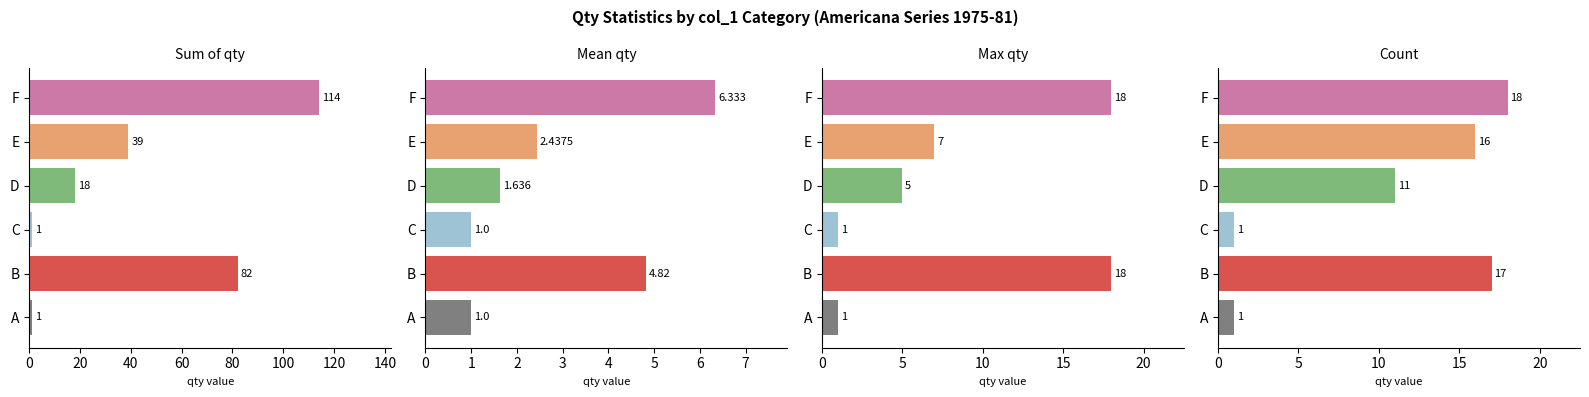

How many values in the Count series exceed 16?

2